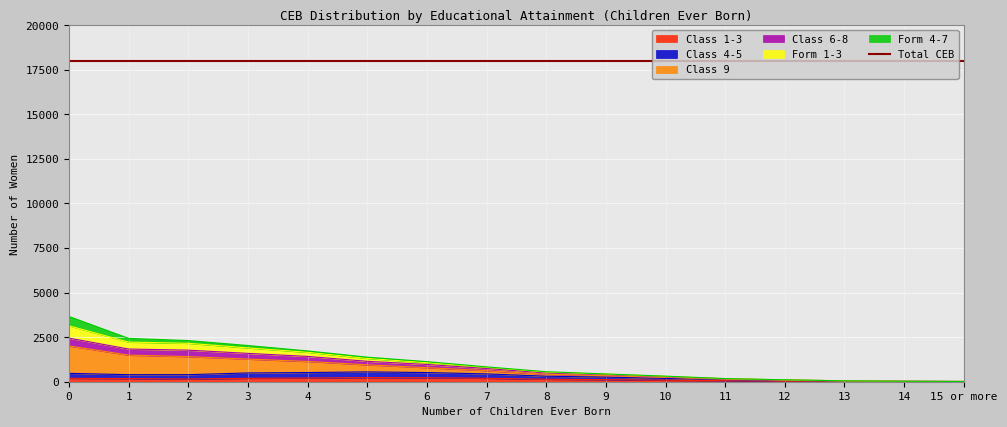

Which series changed the most between 8 and 14?

Class 9